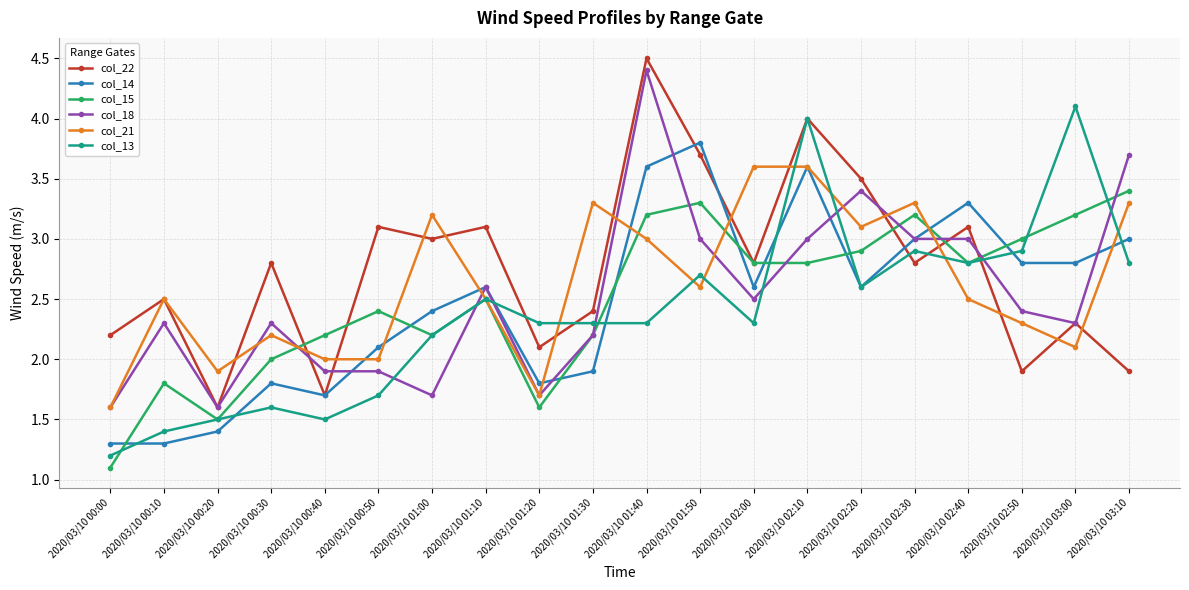

What is the smallest value displayed?

1.1